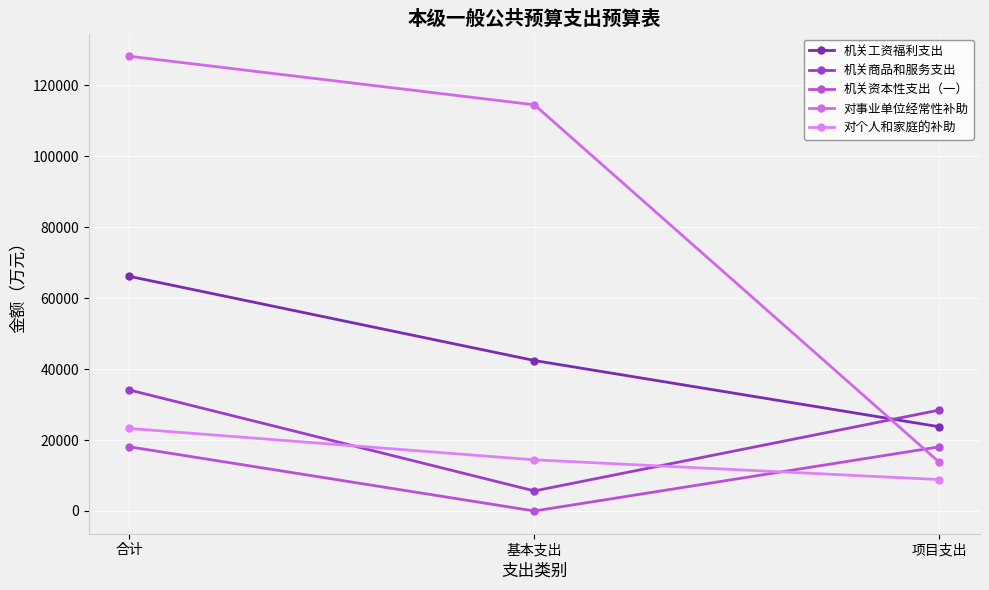

The value of 机关工资福利支出 at 基本支出 is 42425.8. True or false?

True